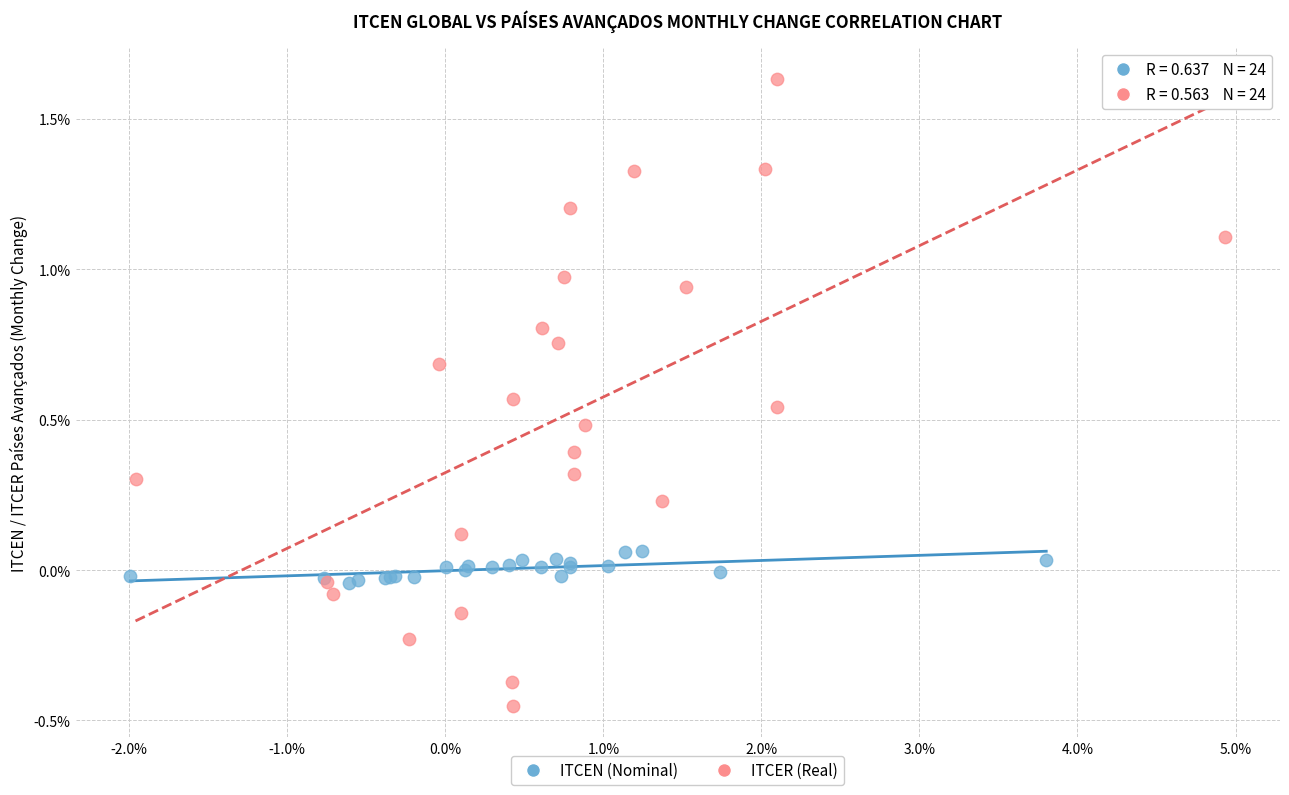

Which series reaches the minimum Y coordinate?

ITCER (Real)